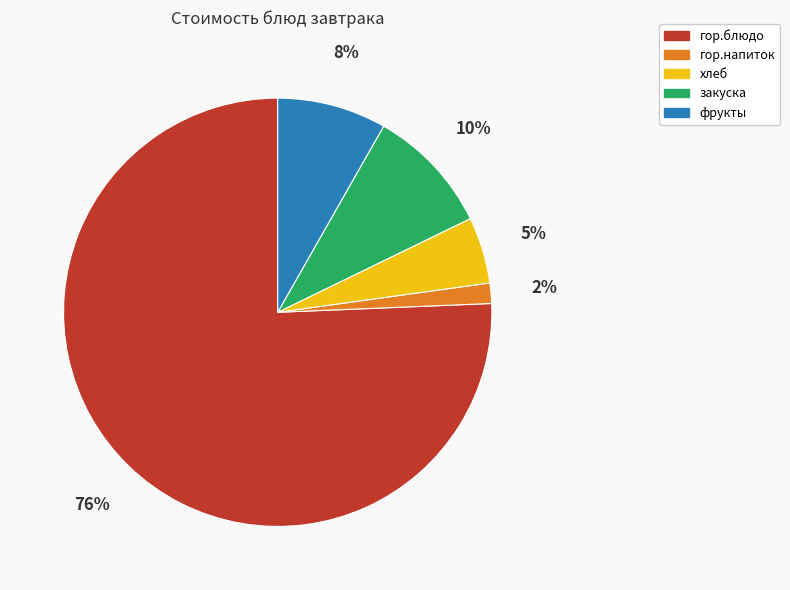

Between гор.напиток and хлеб, which is larger?

хлеб